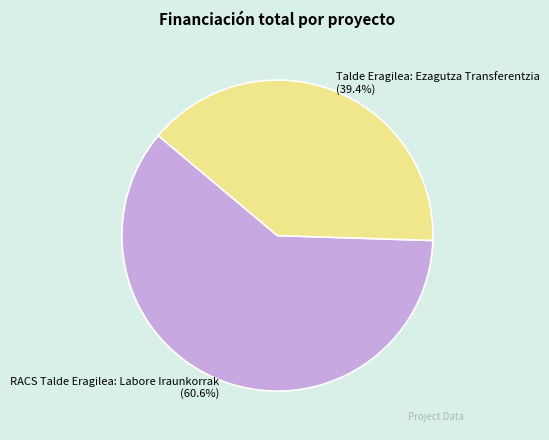

To the nearest percent, what is the average slice percentage?

50%